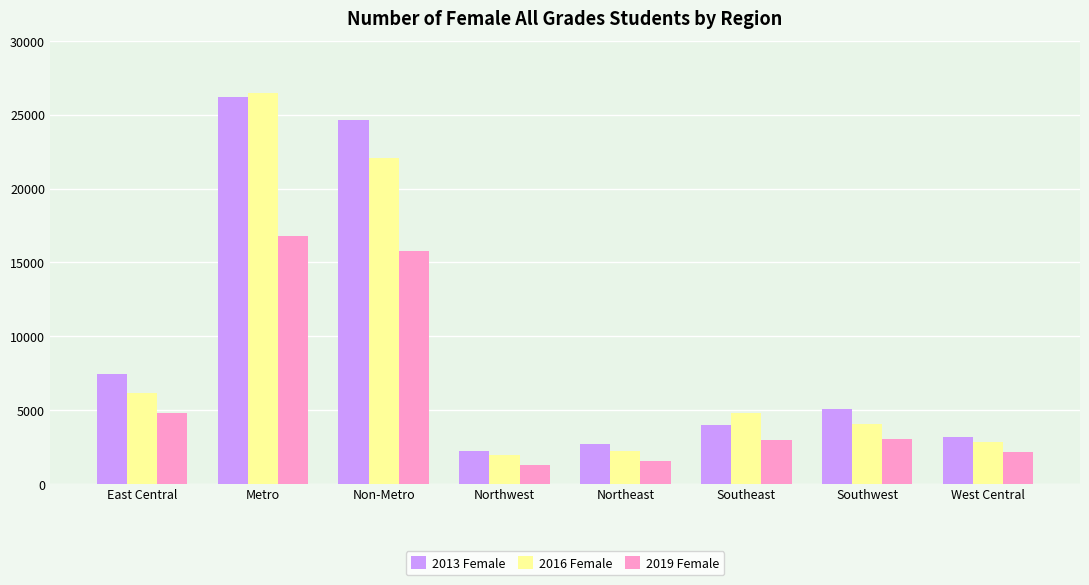

What is the sum of the 2016 Female values at East Central and Southeast?

10976